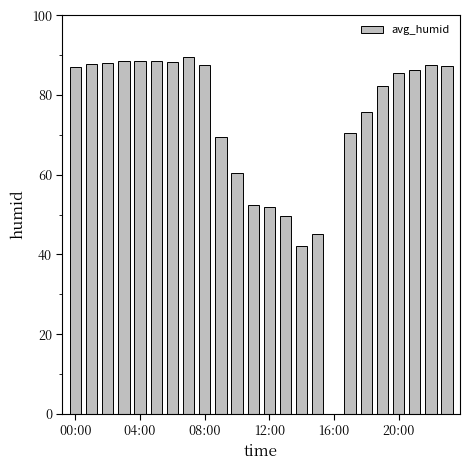

What is the sum of all values?

1740.8